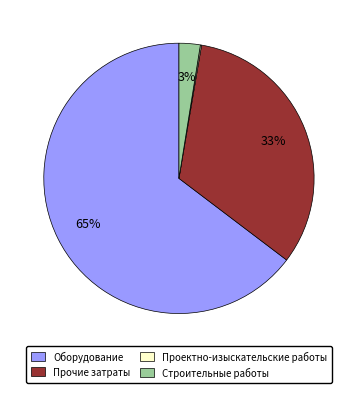

What percentage is the Прочие затраты slice, to the nearest percent?

33%